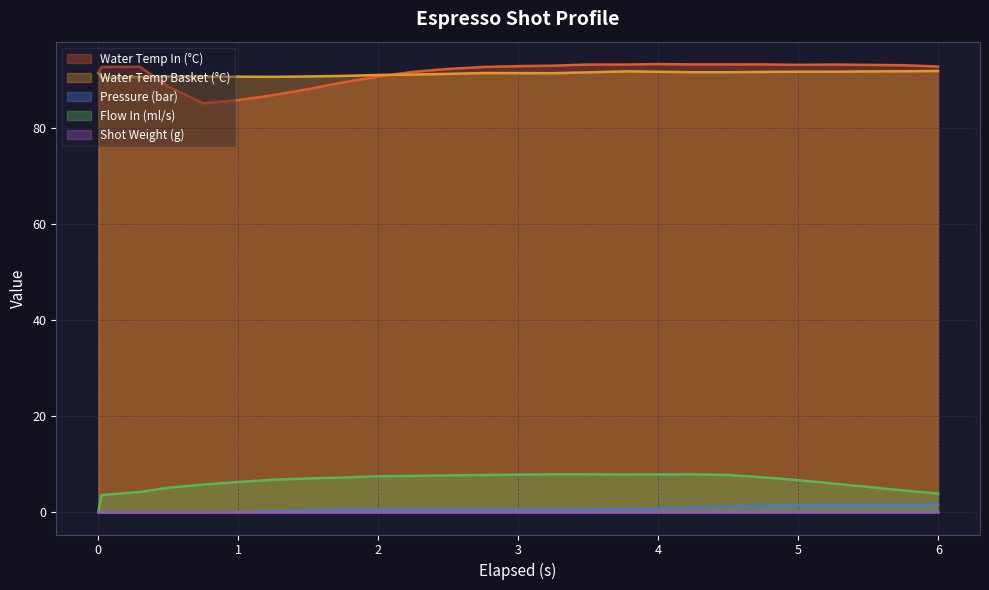

What is the minimum value for Water Temp In (°C)?

85.2